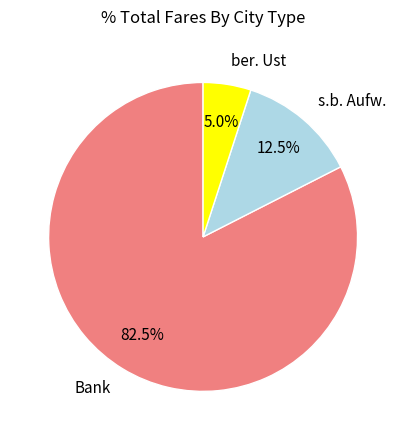

Is it true that ber. Ust is 5% of the pie?

True